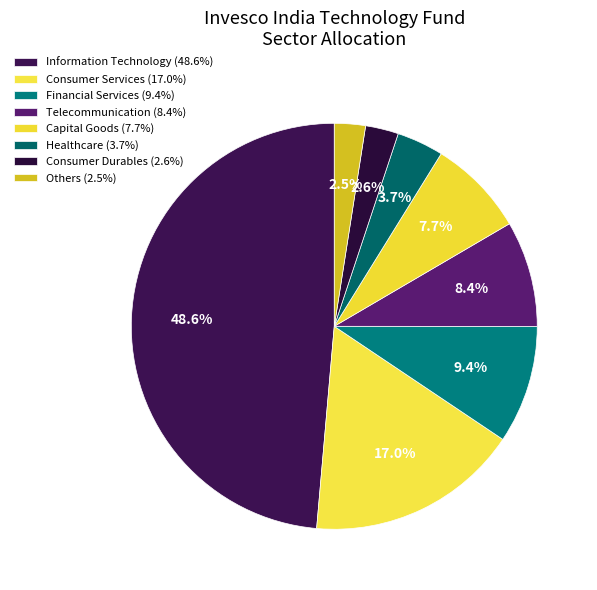

How many slices are in this pie chart?

8